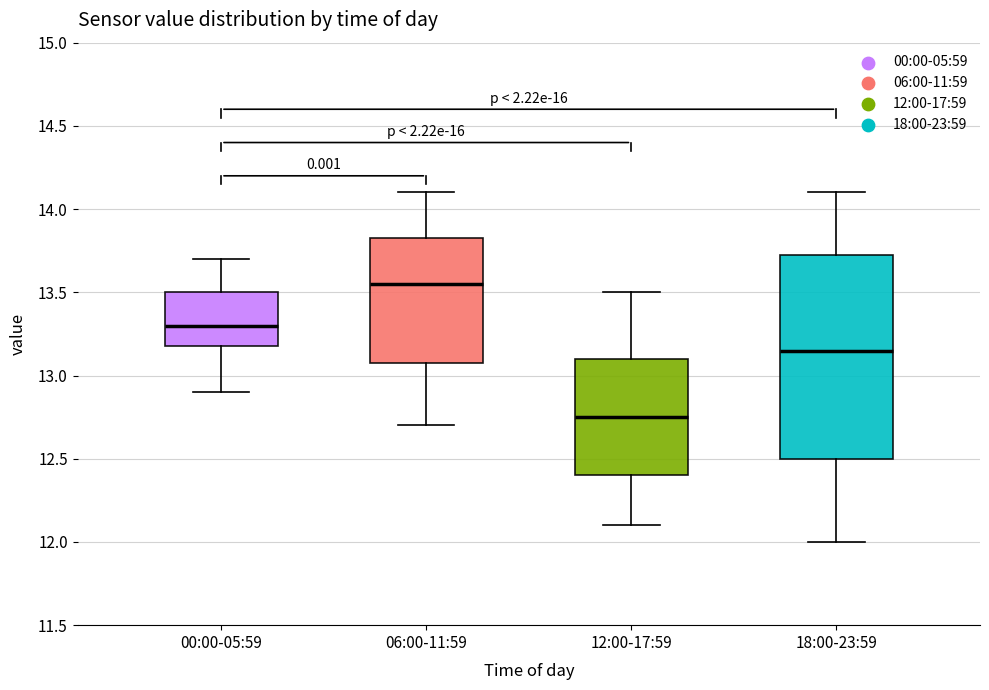

Where is the upper edge of the box for 12:00-17:59 on the y-axis? The values are not printed on the chart, so give them approximately, as read against the axis.

13.10